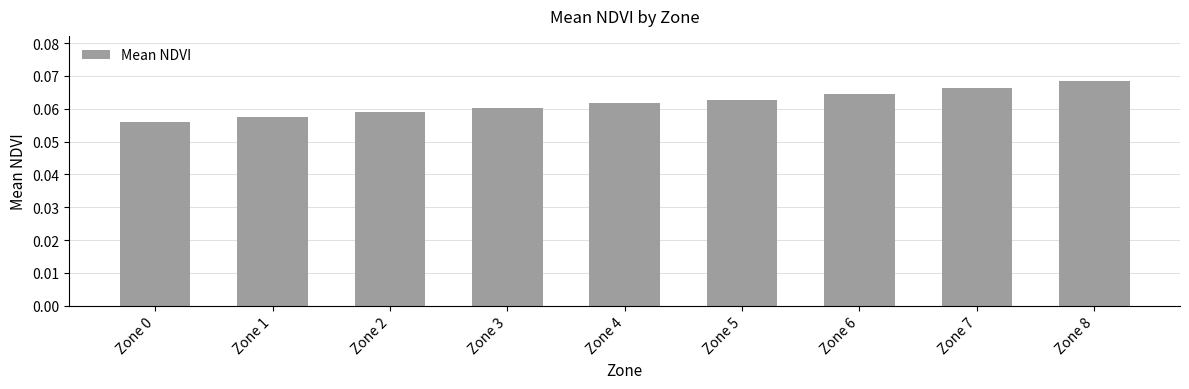

Which has a higher value, Zone 7 or Zone 2?

Zone 7